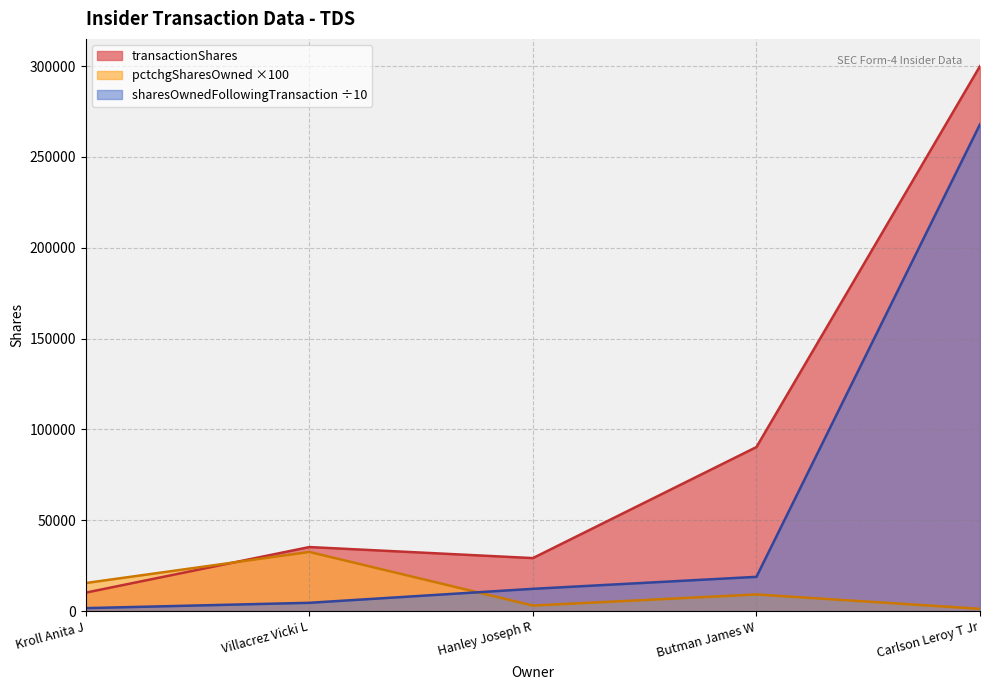

Where does the pctchgSharesOwned series first go above 9200?

Kroll Anita J